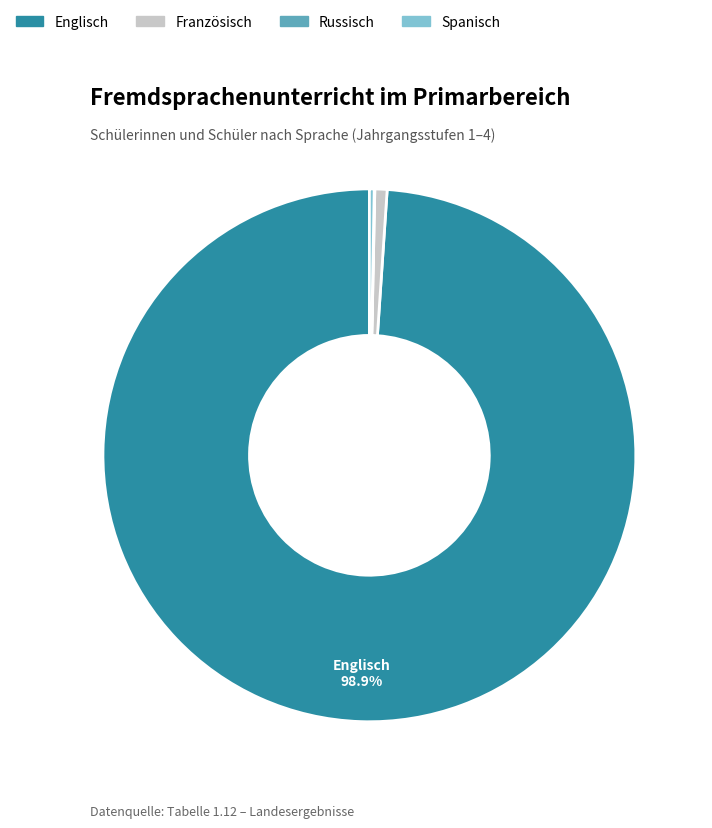

Which slice is the largest?

Englisch